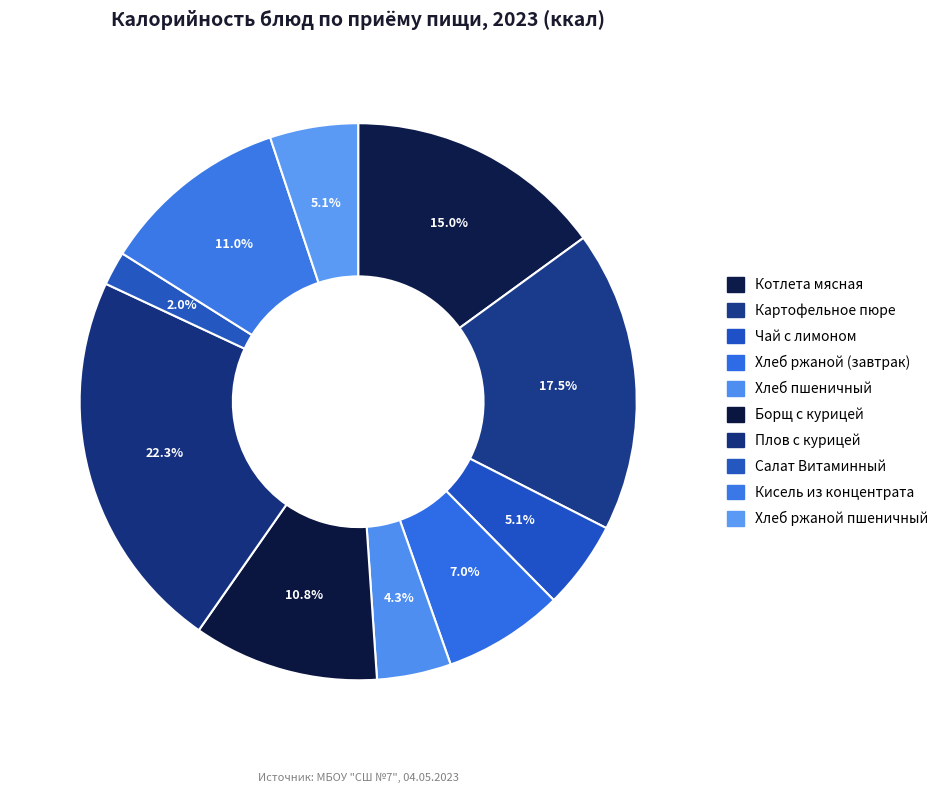

How many slices are in this pie chart?

10